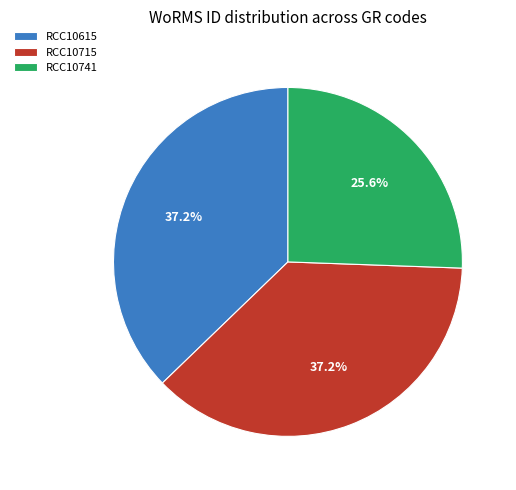

How much of the chart is everything except RCC10615?

62.8%